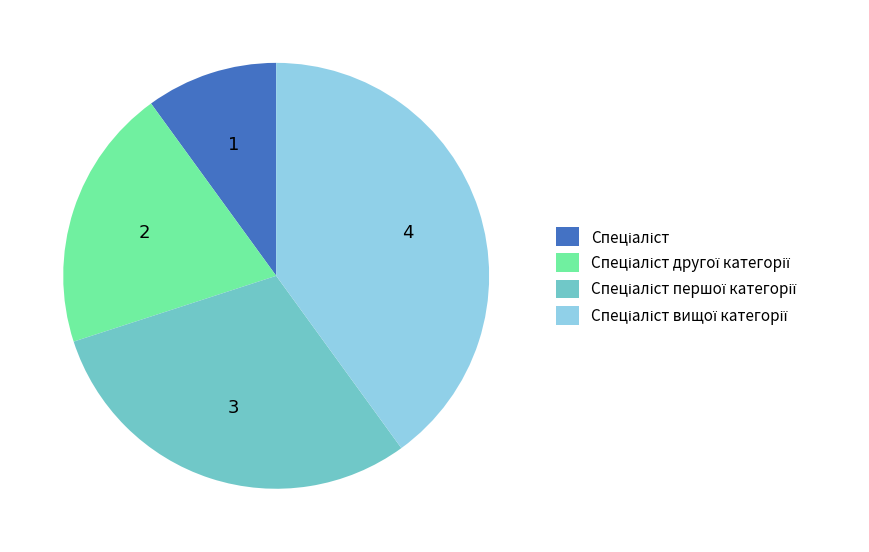

Does any single category account for the majority?

No